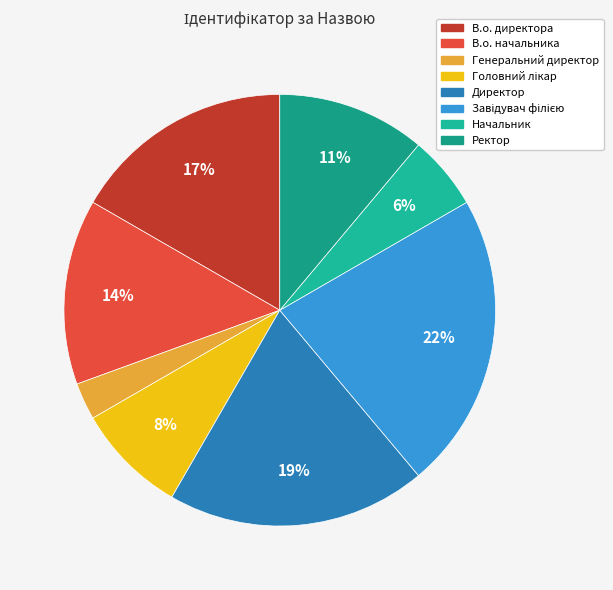

Does Завідувач філією represent more than half of the total?

No